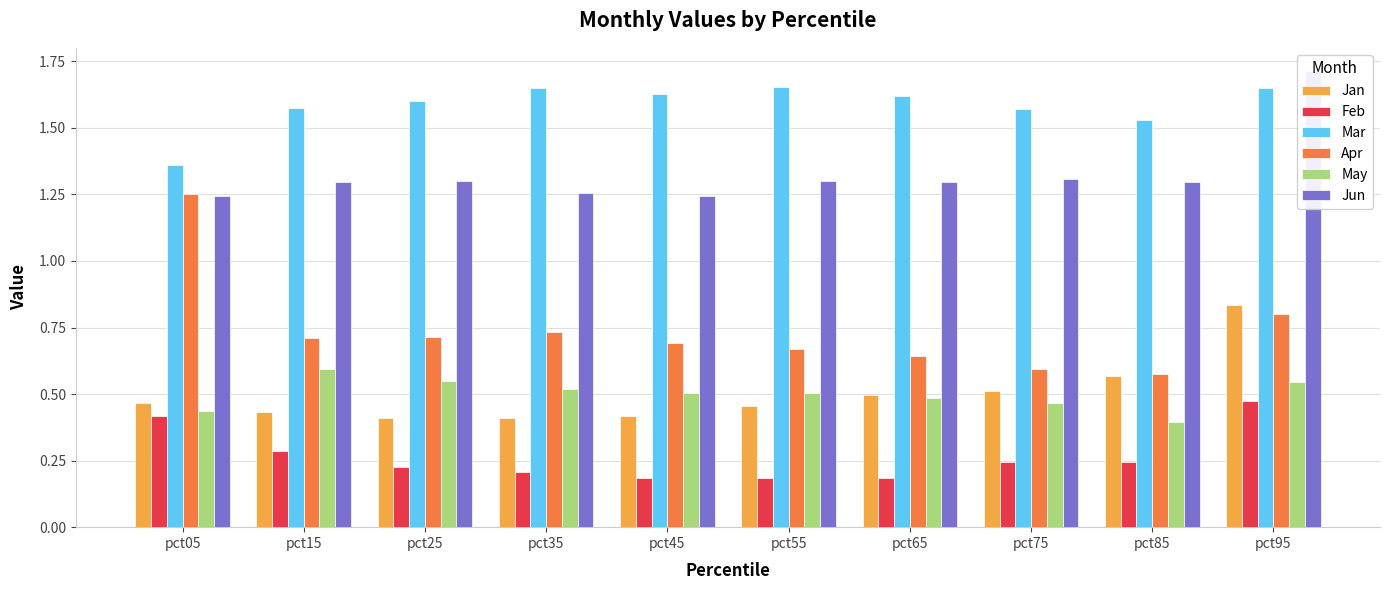

Which series has the widest spread of values?

Apr